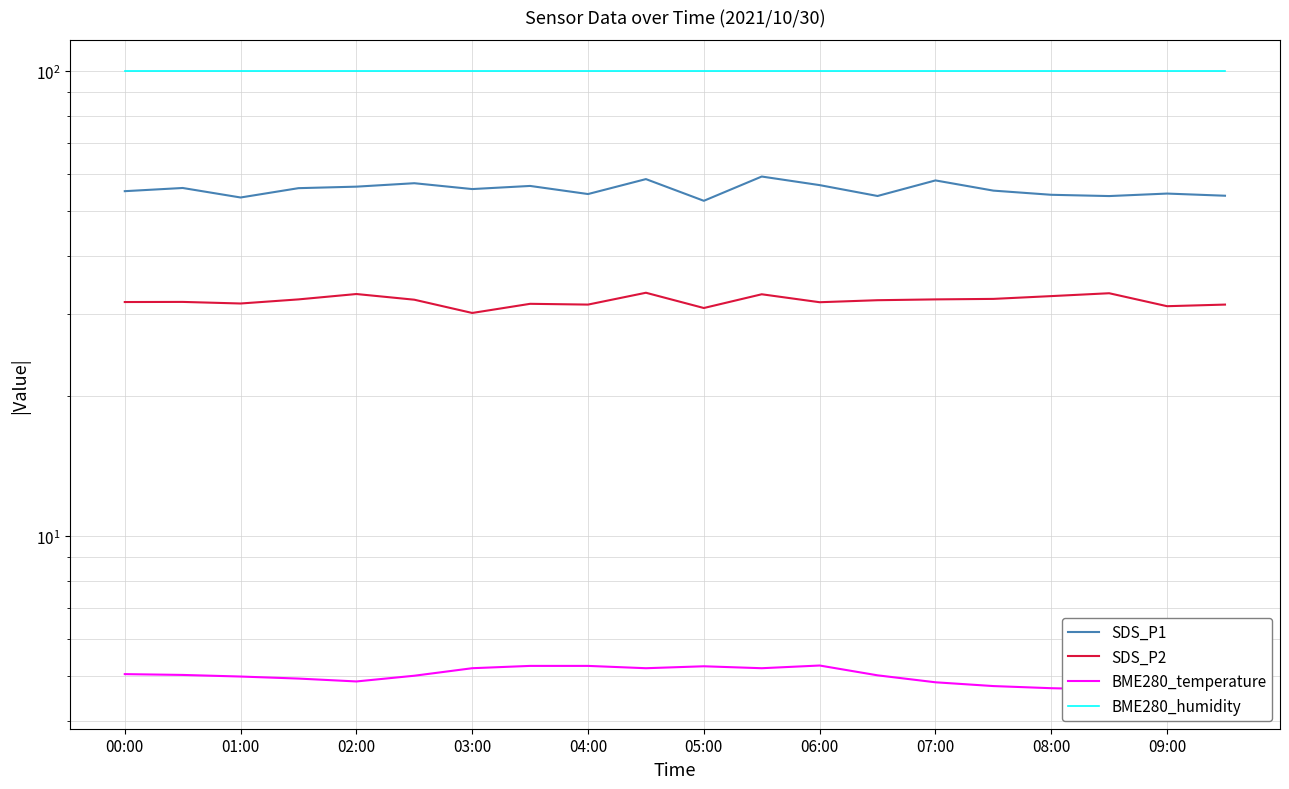

True or false: SDS_P1 has a value of 54.2 at 08:00.

True